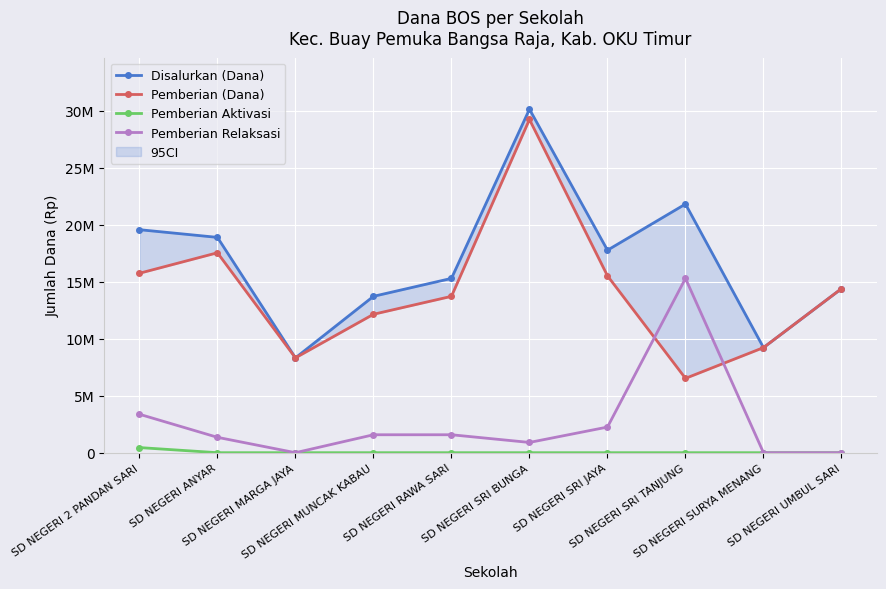

Reading left to right, transcribe all the data shown in this chart.

Disalurkan (Dana): SD NEGERI 2 PANDAN SARI=19575000	SD NEGERI ANYAR=18900000	SD NEGERI MARGA JAYA=8325000	SD NEGERI MUNCAK KABAU=13725000	SD NEGERI RAWA SARI=15300000	SD NEGERI SRI BUNGA=30150000	SD NEGERI SRI JAYA=17775000	SD NEGERI SRI TANJUNG=21825000	SD NEGERI SURYA MENANG=9225000	SD NEGERI UMBUL SARI=14400000
Pemberian (Dana): SD NEGERI 2 PANDAN SARI=15750000	SD NEGERI ANYAR=17550000	SD NEGERI MARGA JAYA=8325000	SD NEGERI MUNCAK KABAU=12150000	SD NEGERI RAWA SARI=13725000	SD NEGERI SRI BUNGA=29250000	SD NEGERI SRI JAYA=15525000	SD NEGERI SRI TANJUNG=6525000	SD NEGERI SURYA MENANG=9225000	SD NEGERI UMBUL SARI=14400000
Pemberian Aktivasi: SD NEGERI 2 PANDAN SARI=450000	SD NEGERI ANYAR=0	SD NEGERI MARGA JAYA=0	SD NEGERI MUNCAK KABAU=0	SD NEGERI RAWA SARI=0	SD NEGERI SRI BUNGA=0	SD NEGERI SRI JAYA=0	SD NEGERI SRI TANJUNG=0	SD NEGERI SURYA MENANG=0	SD NEGERI UMBUL SARI=0
Pemberian Relaksasi: SD NEGERI 2 PANDAN SARI=3375000	SD NEGERI ANYAR=1350000	SD NEGERI MARGA JAYA=0	SD NEGERI MUNCAK KABAU=1575000	SD NEGERI RAWA SARI=1575000	SD NEGERI SRI BUNGA=900000	SD NEGERI SRI JAYA=2250000	SD NEGERI SRI TANJUNG=15300000	SD NEGERI SURYA MENANG=0	SD NEGERI UMBUL SARI=0